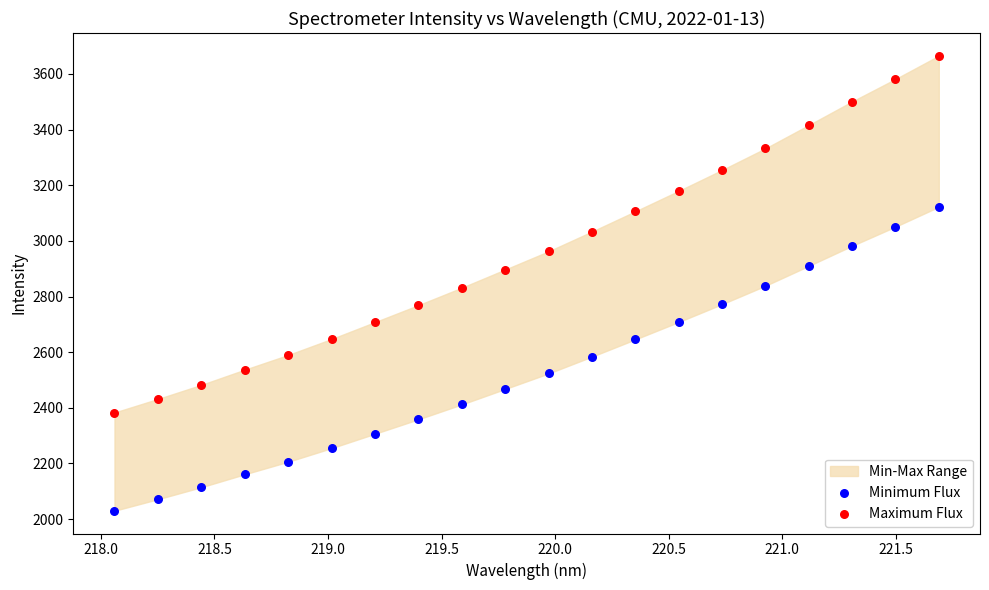

Across all data points, what is the range of X values (max minus min)?

3.6